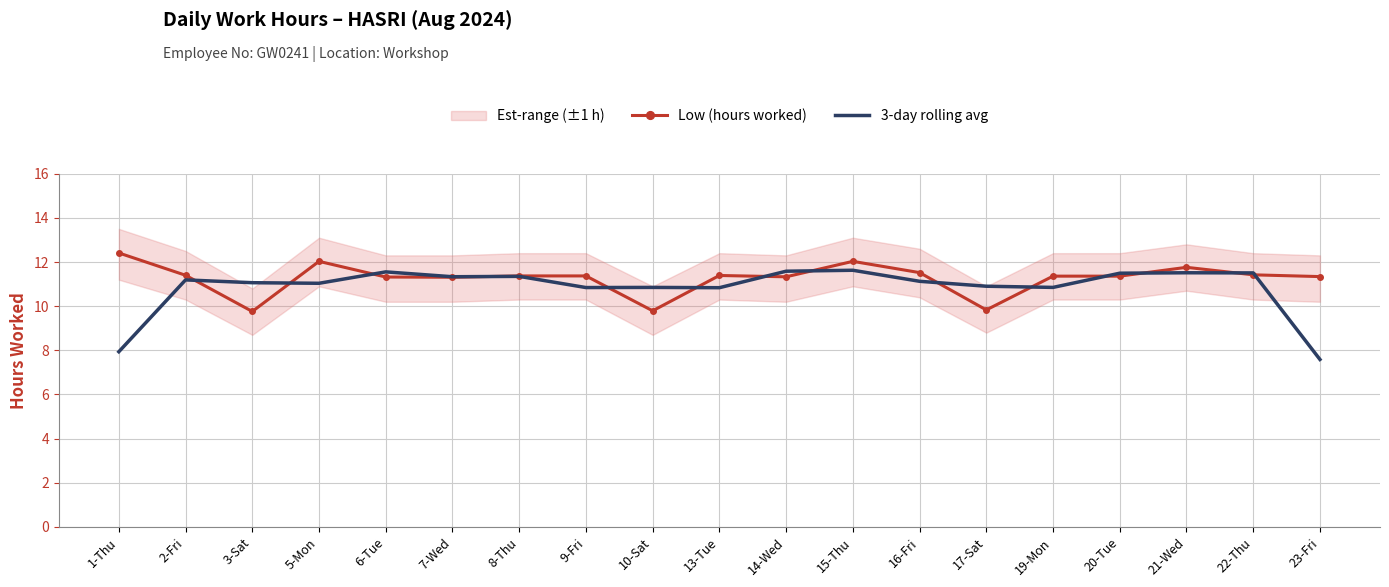

Reading right to left, extract all data points from this chart.

Low (hours worked): 23-Fri=11.3	22-Thu=11.4	21-Wed=11.8	20-Tue=11.4	19-Mon=11.4	17-Sat=9.8	16-Fri=11.5	15-Thu=12.0	14-Wed=11.3	13-Tue=11.4	10-Sat=9.8	9-Fri=11.4	8-Thu=11.4	7-Wed=11.3	6-Tue=11.3	5-Mon=12.0	3-Sat=9.8	2-Fri=11.4	1-Thu=12.4
3-day rolling avg: 23-Fri=7.6	22-Thu=11.5	21-Wed=11.5	20-Tue=11.5	19-Mon=10.8	17-Sat=10.9	16-Fri=11.1	15-Thu=11.6	14-Wed=11.6	13-Tue=10.8	10-Sat=10.8	9-Fri=10.8	8-Thu=11.3	7-Wed=11.3	6-Tue=11.6	5-Mon=11.0	3-Sat=11.1	2-Fri=11.2	1-Thu=7.9